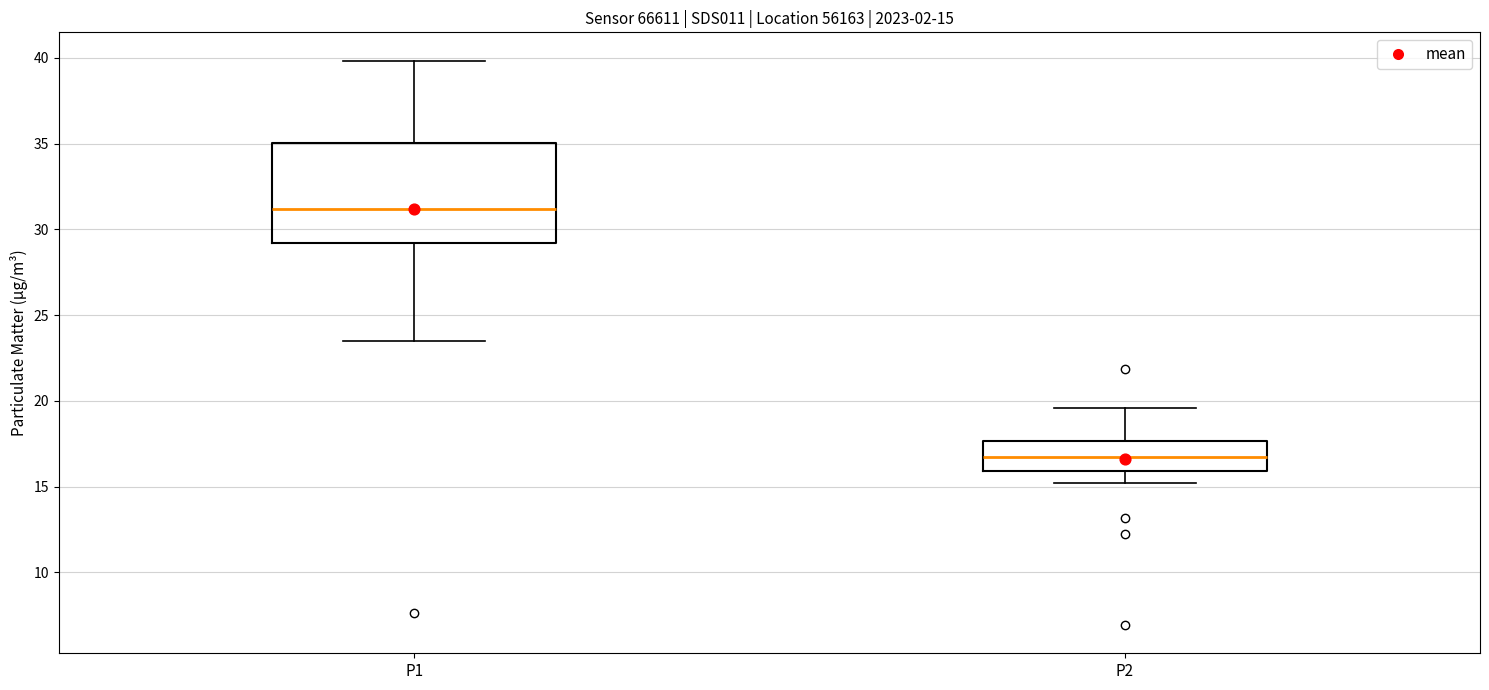

Which box is the tallest, from its lower edge to its upper edge?

P1